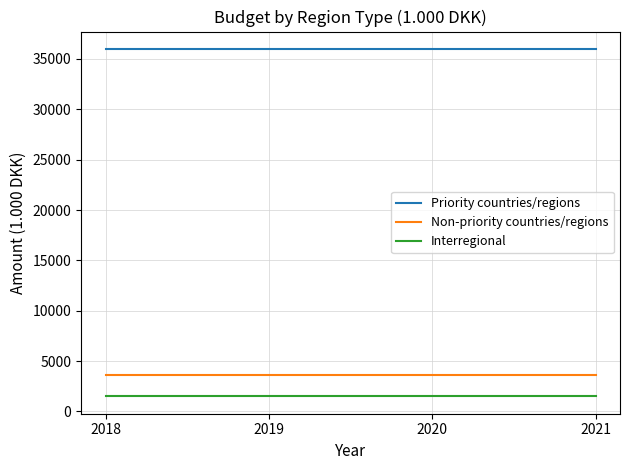

Reading left to right, what are all the values shown in this chart?

Priority countries/regions: 36000	36000	36000	36000
Non-priority countries/regions: 3600	3600	3600	3600
Interregional: 1500	1500	1500	1500